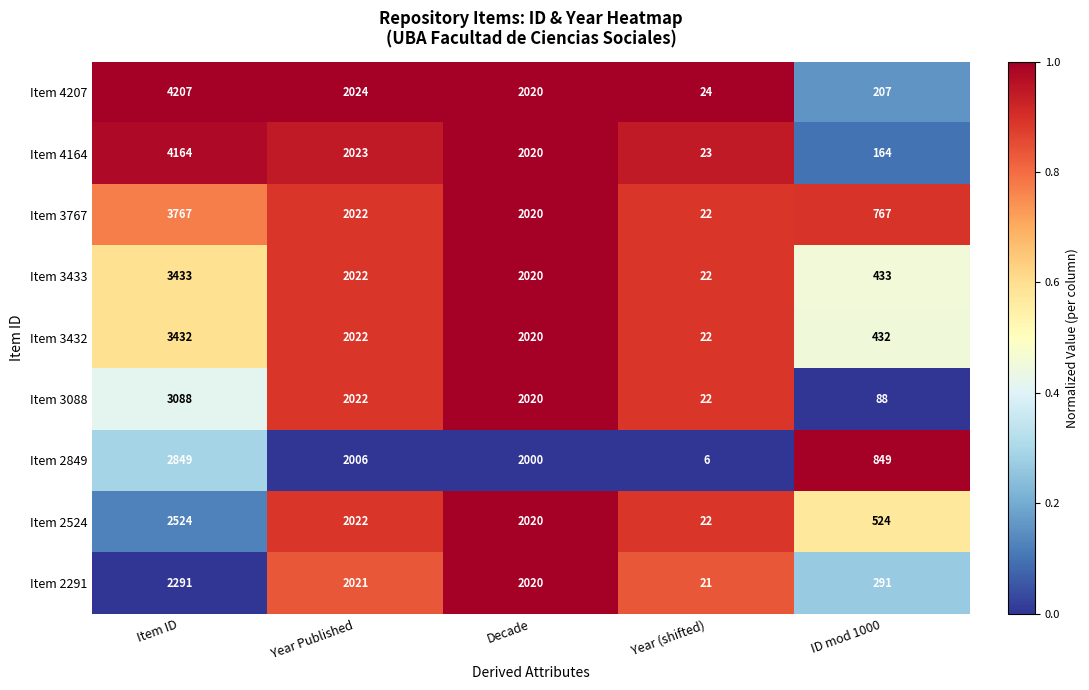

What is the spread (max minus min) of values at ID mod 1000?

761